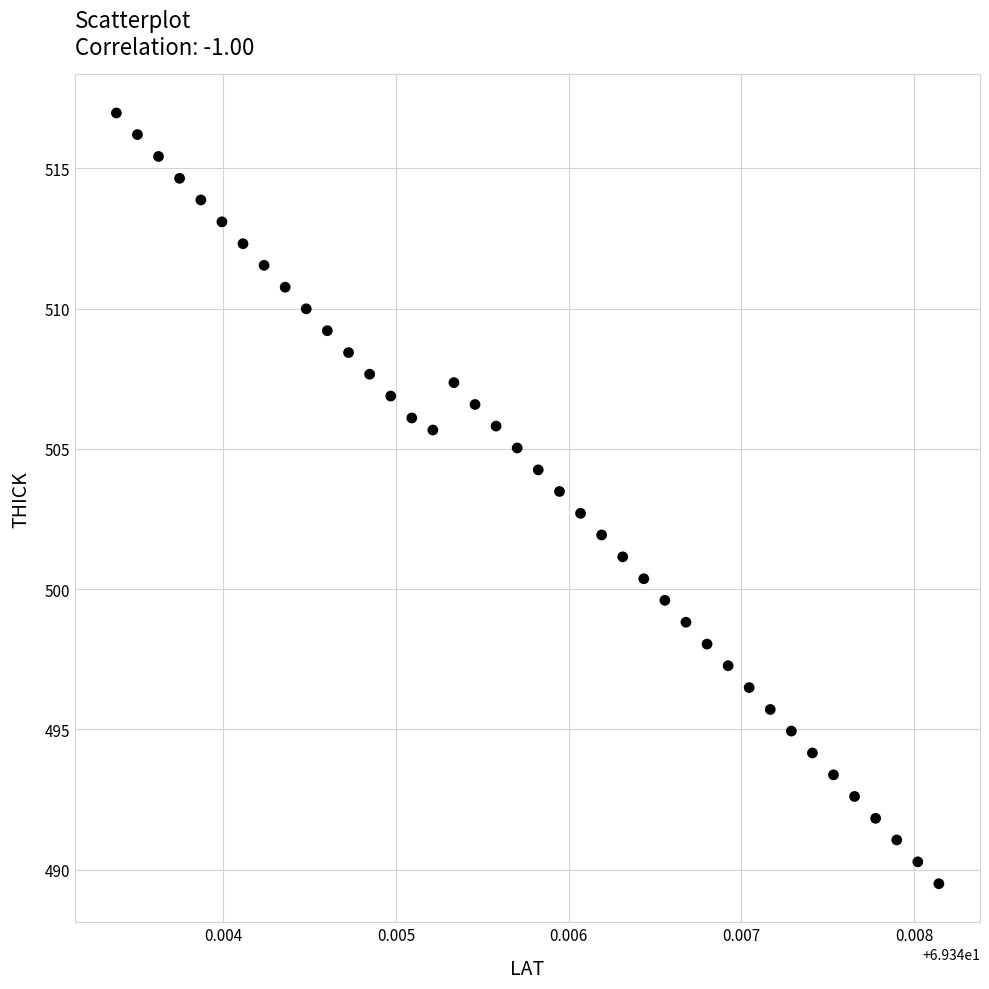

What is the range of Y values (max minus min)?

27.5